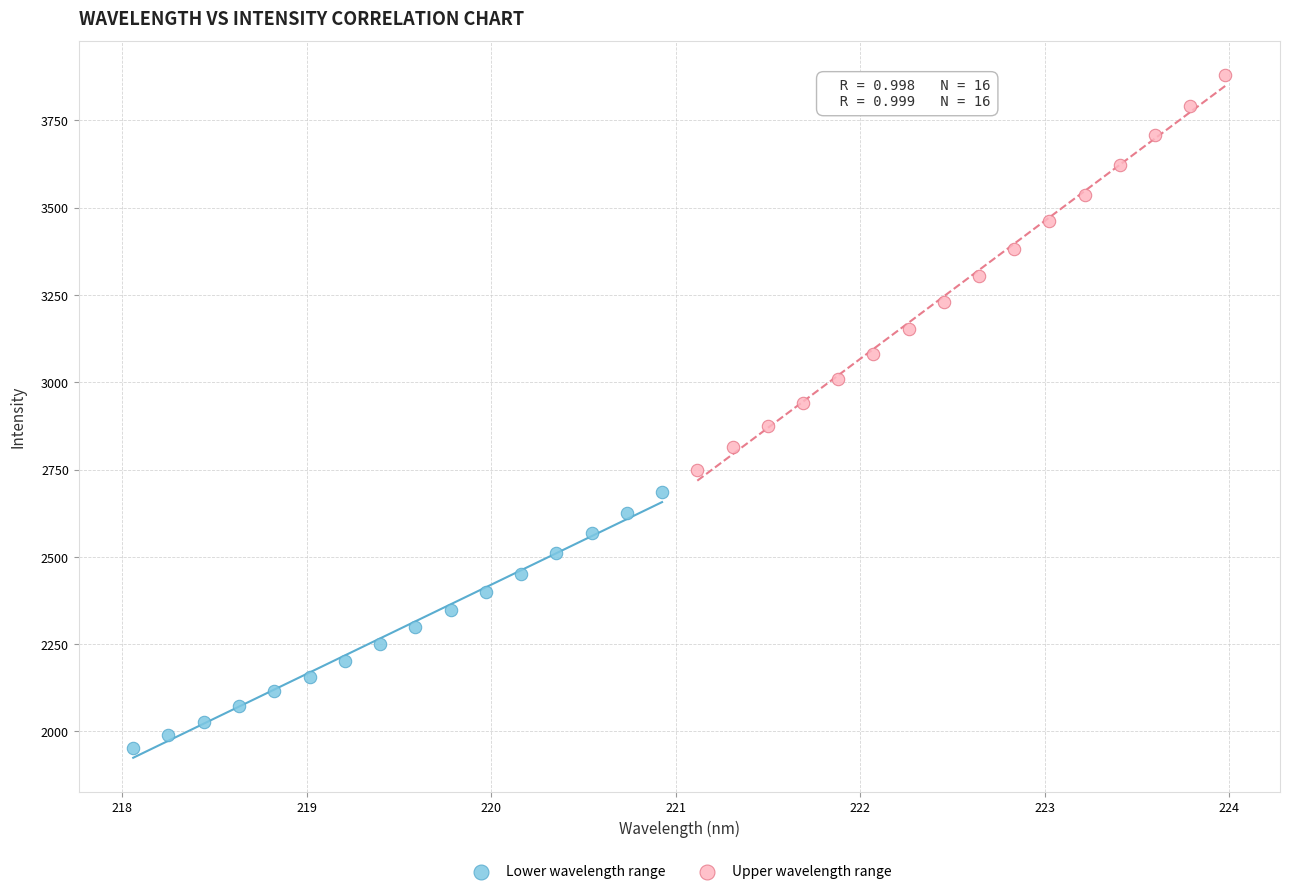

Which series has the largest Y range (max minus min)?

Upper wavelength range